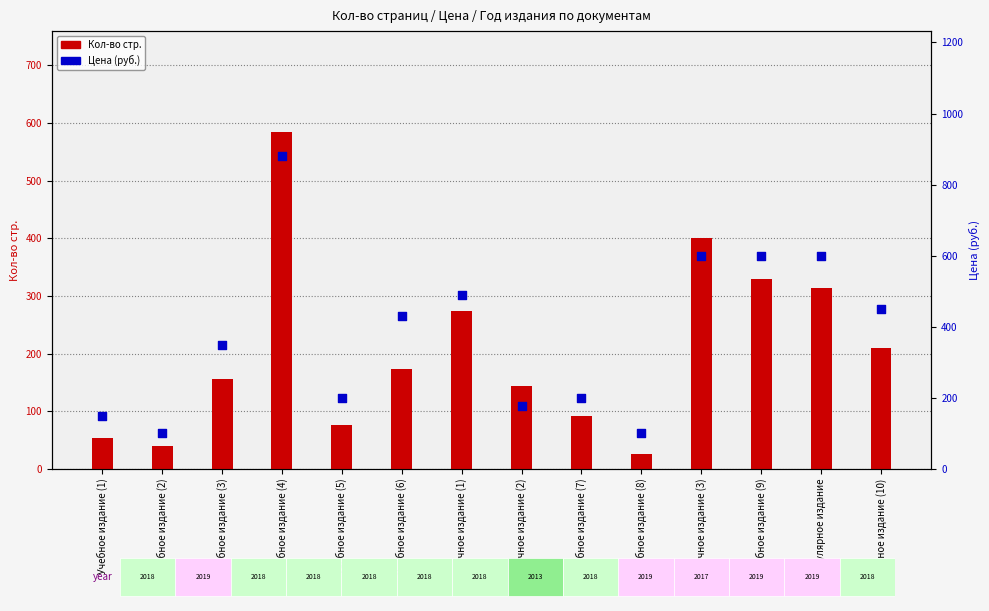

At which category is the sum across all series the highest?

Учебное издание (4)